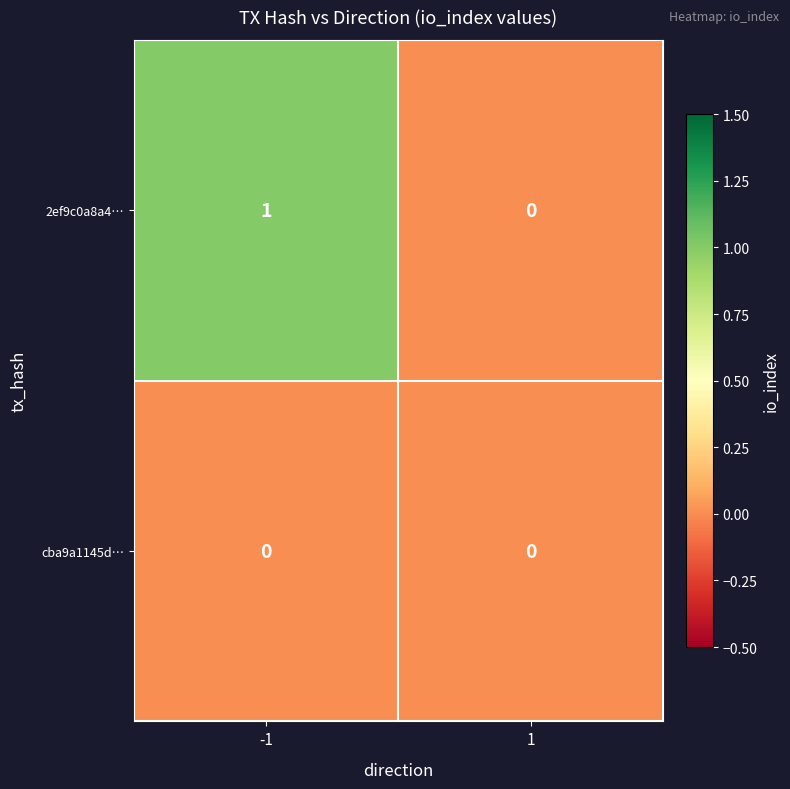

Reading left to right, list all the values displayed in this chart.

2ef9c0a8a4…: -1=1	1=0
cba9a1145d…: -1=0	1=0